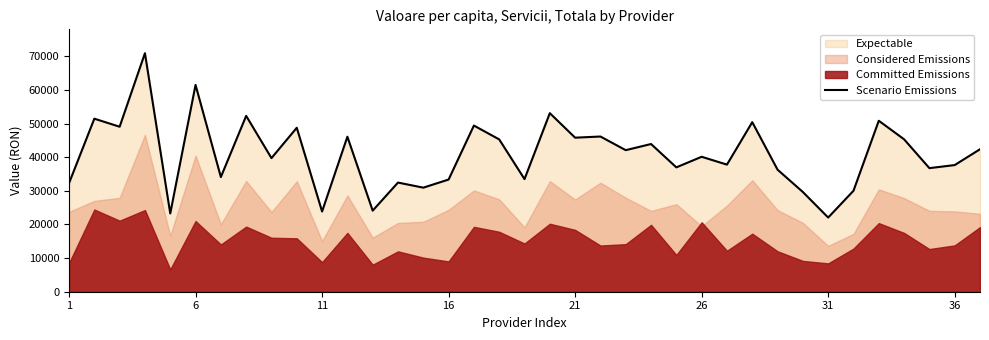

The value of Scenario Emissions at 26 is 40130.8. True or false?

True